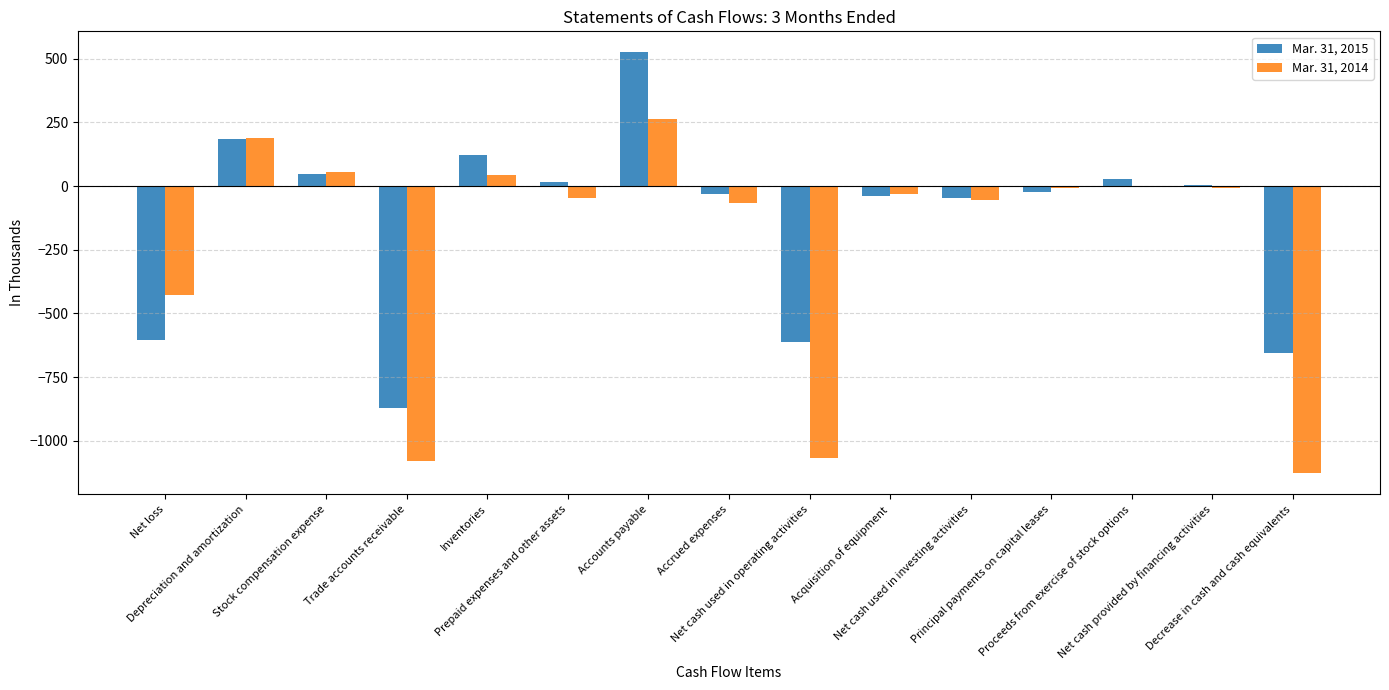

What is the maximum value shown in the chart?

525